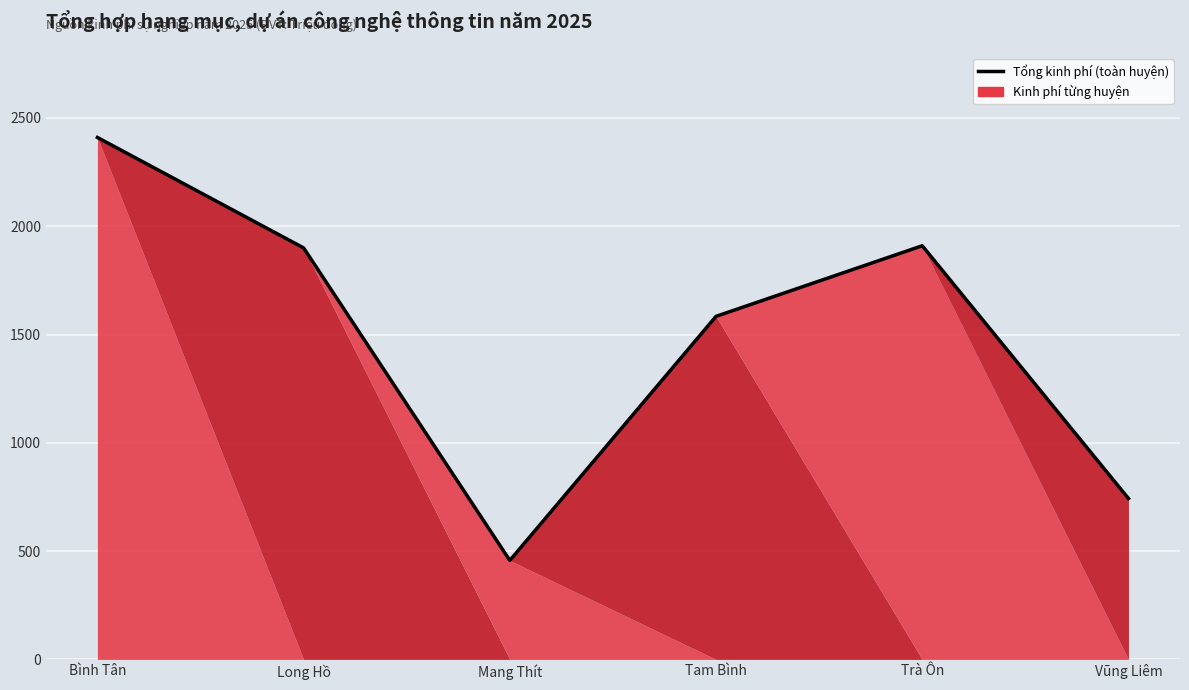

At which label is the value closest to 1433?

Tam Bình